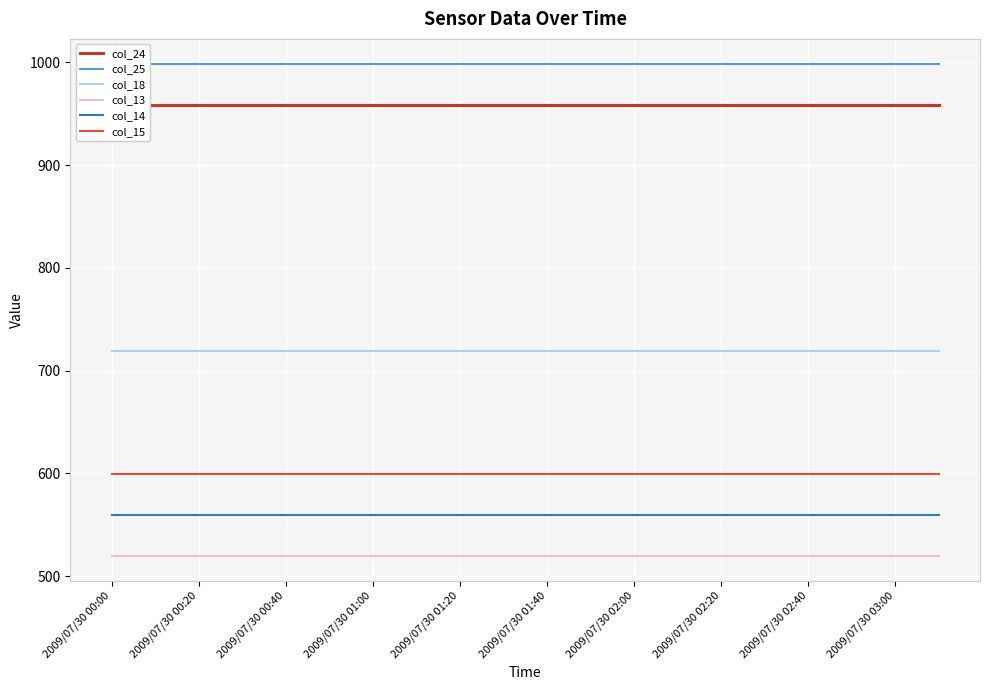

Rank the series by their maximum value, from highest to lowest.

col_25, col_24, col_18, col_15, col_14, col_13